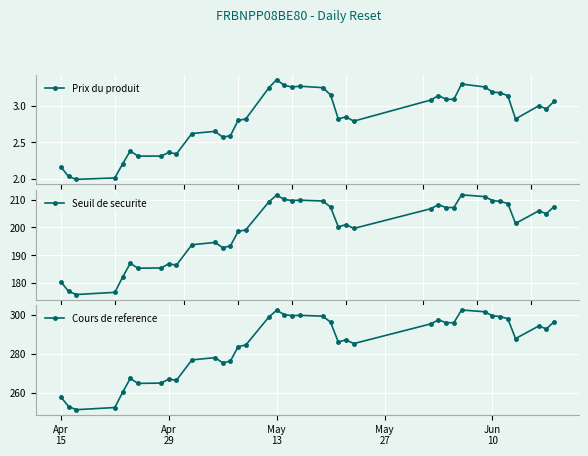

Which series has the widest spread of values?

Cours de reference